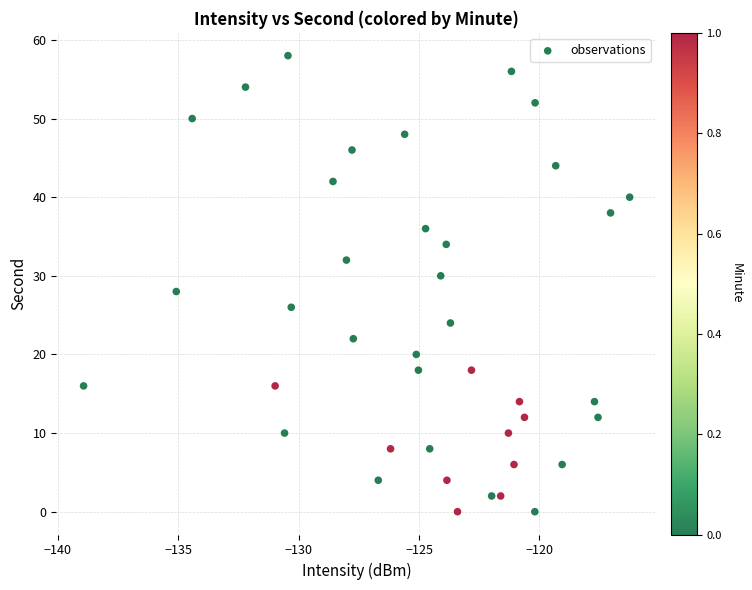

What is the range of Y values (max minus min)?

58